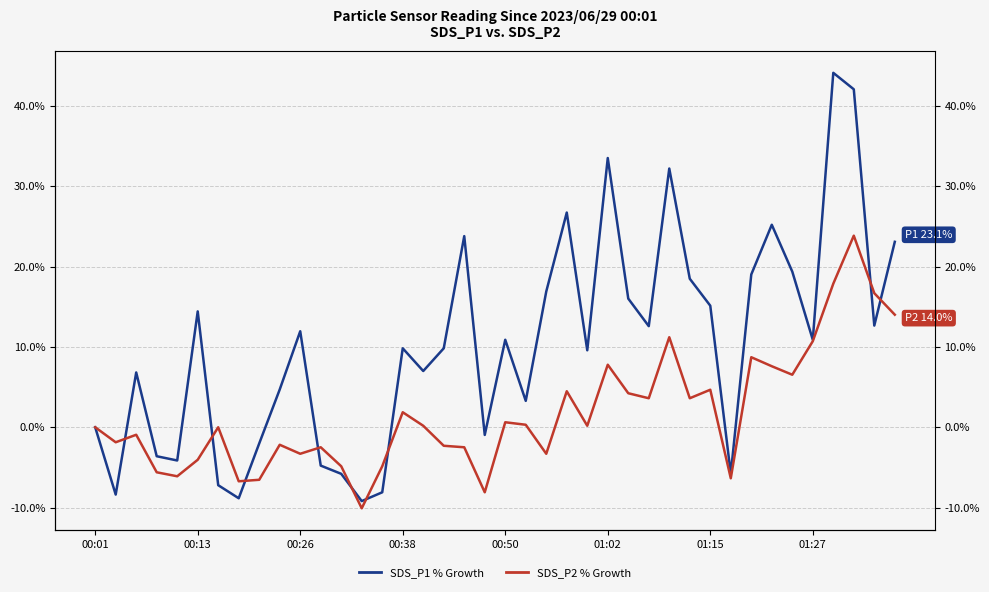

Which has a higher value, 01:27 or 00:13?

00:13